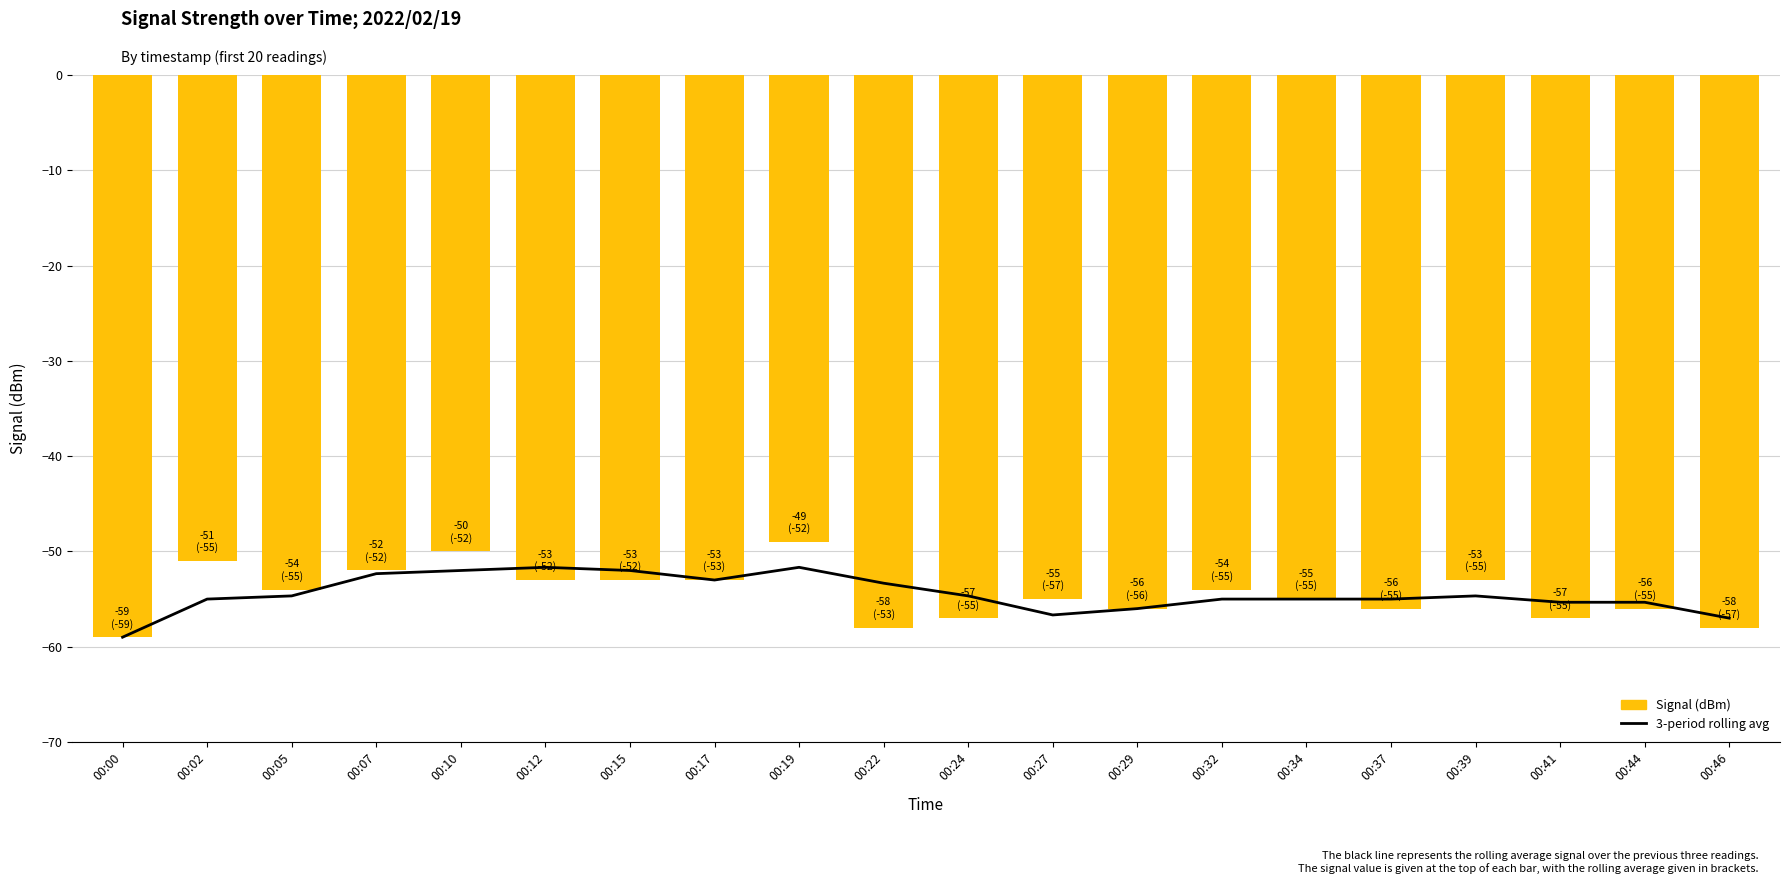

Are the bars horizontal?

No